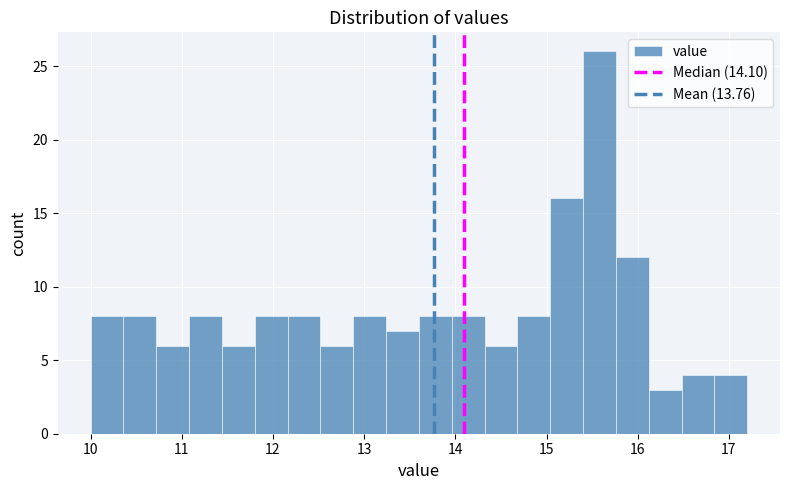

Around what value on the x-axis is the tallest bar? Give the approximate position of its centre, as read against the axis.

15.6